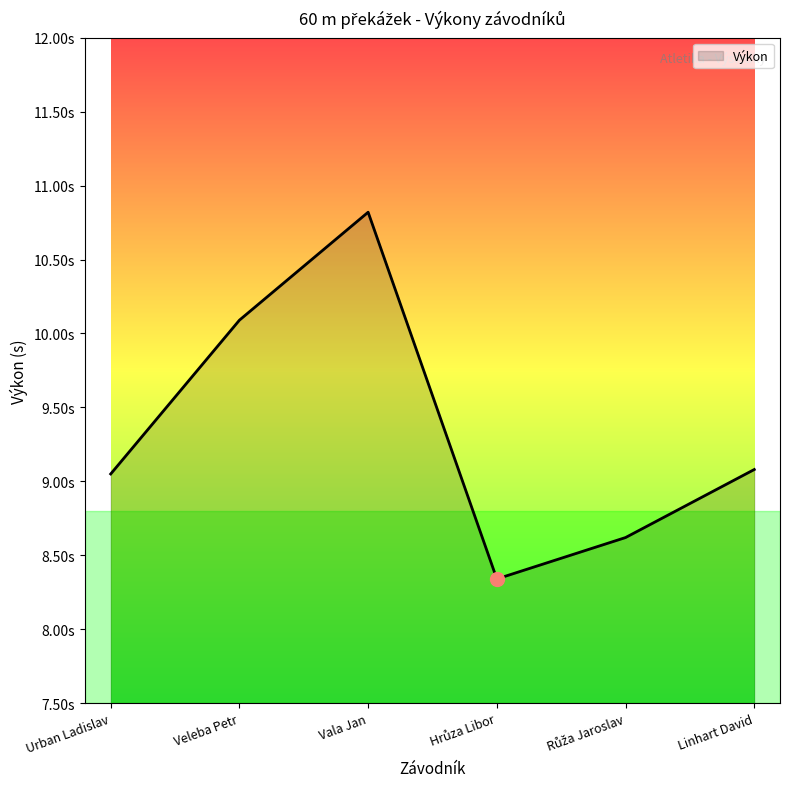

Is this an area chart (filled region under the line)?

Yes